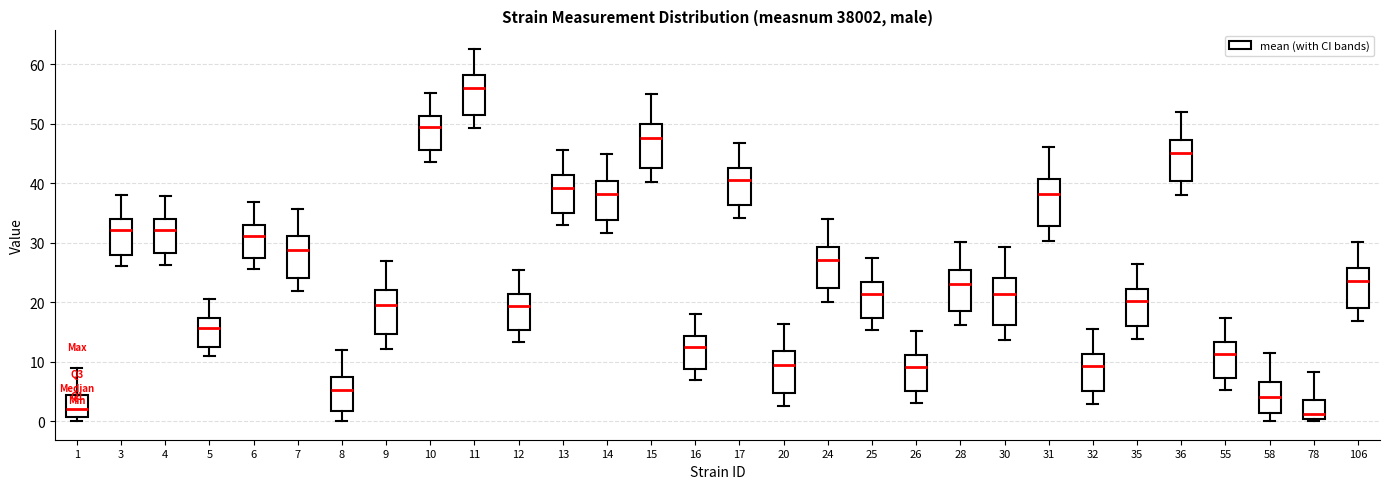

Reading left to right, read every box against the y-axis: the position of its median line, the range the box covers, and the ends of its whiskers. The values are not printed on the chart, so give them approximately, as read against the axis.

1: median 2, box 1 to 4, whiskers 0 to 9
3: median 32, box 28 to 34, whiskers 26 to 38
4: median 32, box 28 to 34, whiskers 26 to 38
5: median 16, box 13 to 17, whiskers 11 to 21
6: median 31, box 27 to 33, whiskers 26 to 37
7: median 29, box 24 to 31, whiskers 22 to 36
8: median 5, box 2 to 7, whiskers 0 to 12
9: median 20, box 15 to 22, whiskers 12 to 27
10: median 49, box 45 to 51, whiskers 44 to 55
11: median 56, box 52 to 58, whiskers 49 to 63
12: median 19, box 15 to 21, whiskers 13 to 25
13: median 39, box 35 to 41, whiskers 33 to 46
14: median 38, box 34 to 40, whiskers 32 to 45
15: median 48, box 43 to 50, whiskers 40 to 55
16: median 12, box 9 to 14, whiskers 7 to 18
17: median 40, box 36 to 43, whiskers 34 to 47
20: median 9, box 5 to 12, whiskers 2 to 16
24: median 27, box 22 to 29, whiskers 20 to 34
25: median 21, box 17 to 23, whiskers 15 to 27
26: median 9, box 5 to 11, whiskers 3 to 15
28: median 23, box 18 to 25, whiskers 16 to 30
30: median 21, box 16 to 24, whiskers 14 to 29
31: median 38, box 33 to 41, whiskers 30 to 46
32: median 9, box 5 to 11, whiskers 3 to 16
35: median 20, box 16 to 22, whiskers 14 to 26
36: median 45, box 40 to 47, whiskers 38 to 52
55: median 11, box 7 to 13, whiskers 5 to 17
58: median 4, box 1 to 7, whiskers 0 to 11
78: median 1, box 0 to 4, whiskers 0 (just below the box's lower edge) to 8
106: median 23, box 19 to 26, whiskers 17 to 30